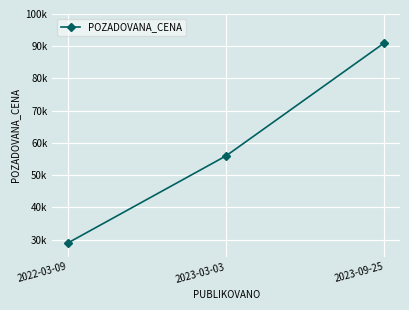

Between 2023-03-03 and 2023-09-25, which is larger?

2023-09-25